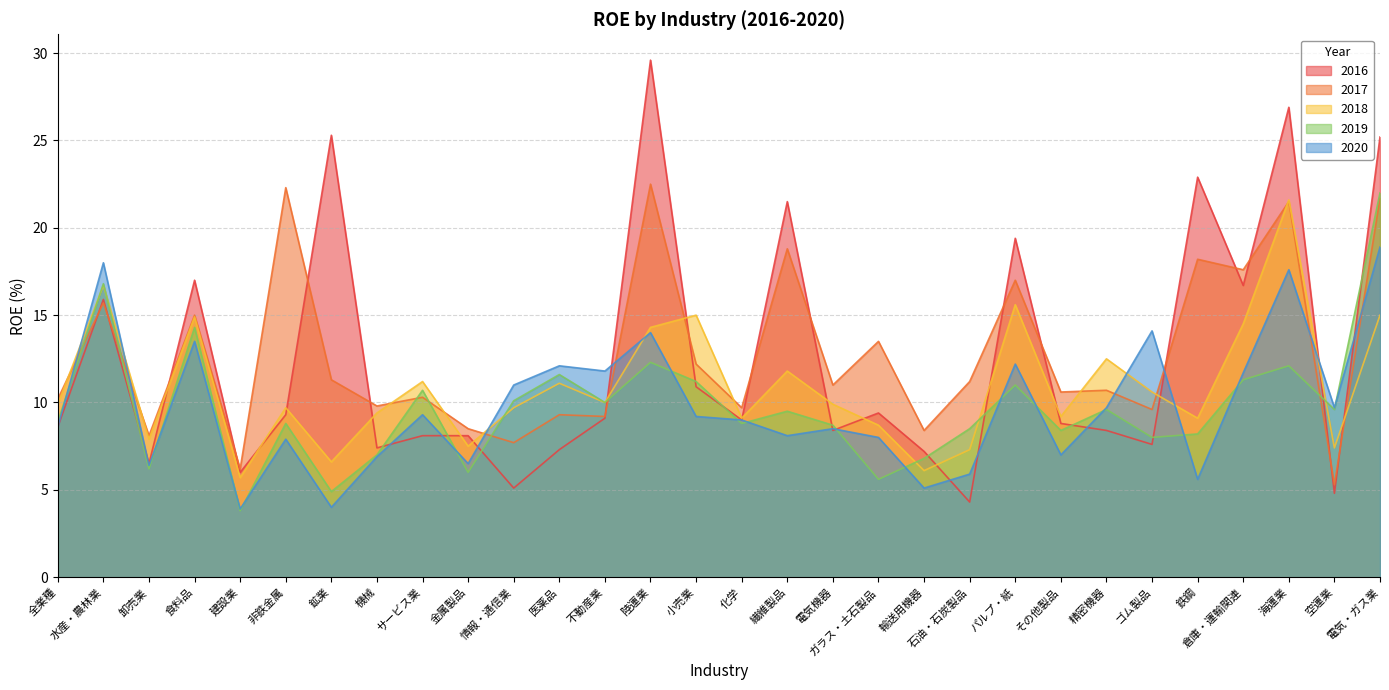

True or false: 2019 has a value of 8.7 at 電気機器.

True